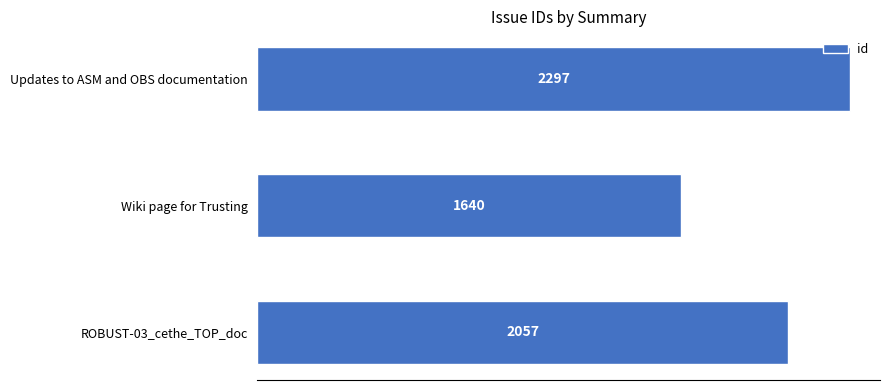

List the labels in order of value, smallest first.

Wiki page for Trusting, ROBUST-03_cethe_TOP_doc, Updates to ASM and OBS documentation